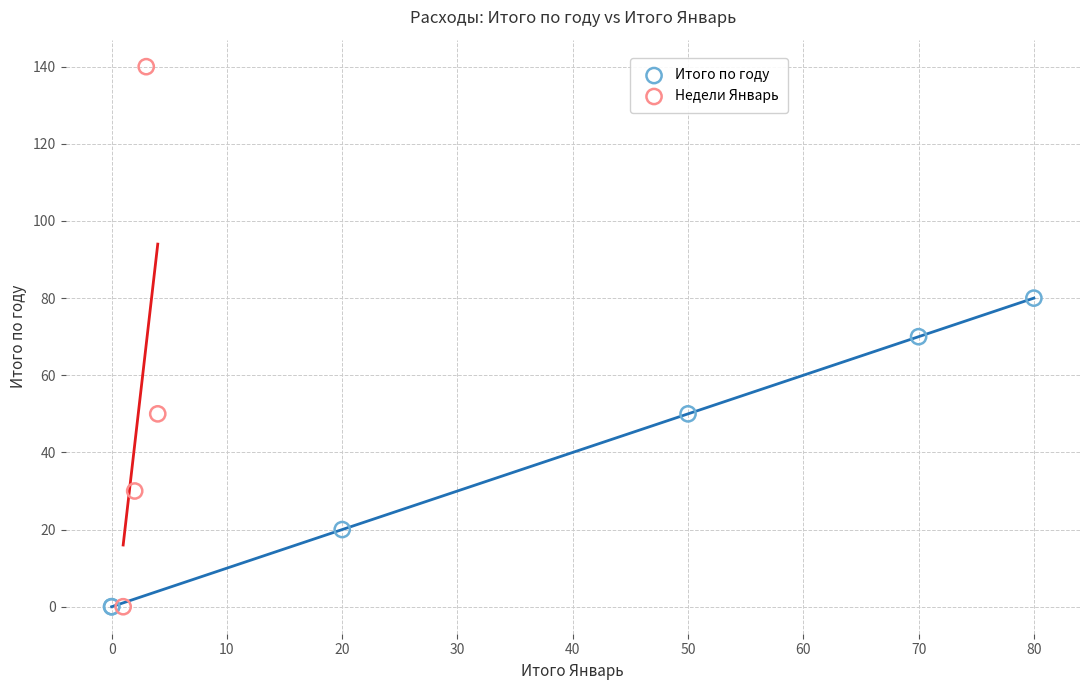

Which series contains the highest Y value?

Недели Январь